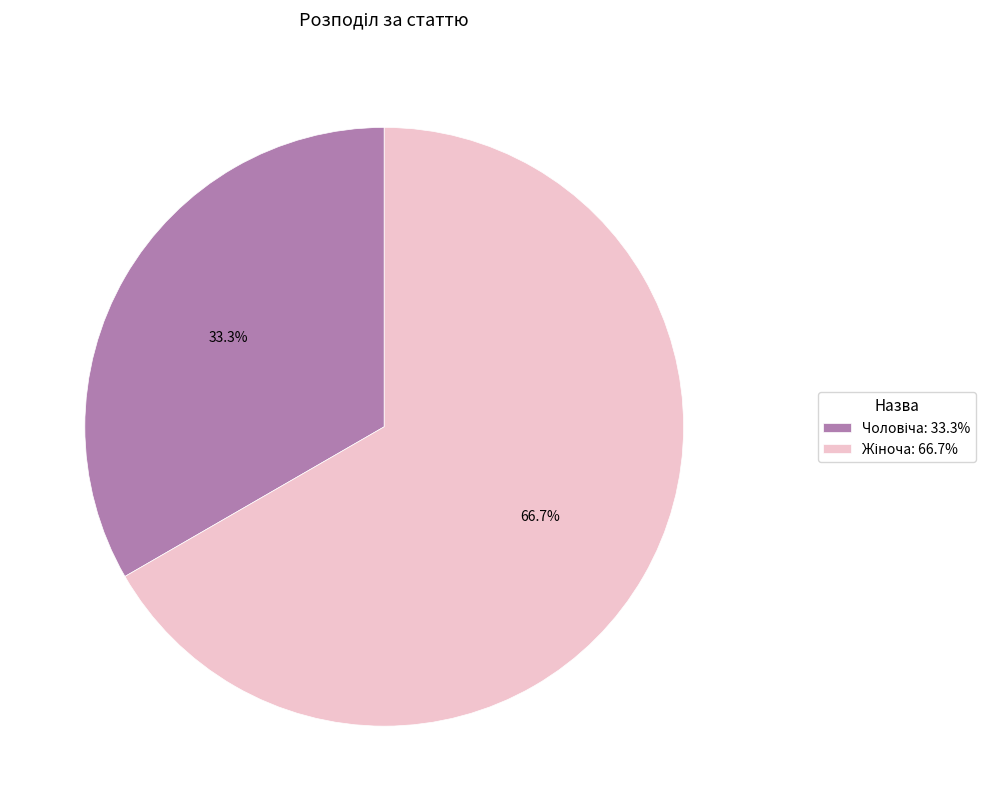

Does any single category account for the majority?

Yes